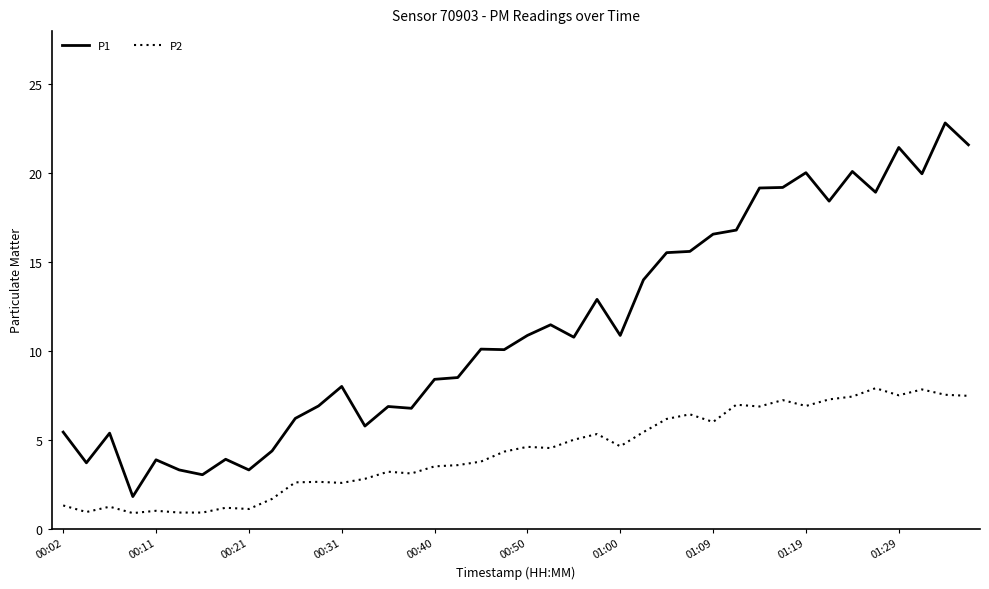

How many lines are shown in the chart?

2